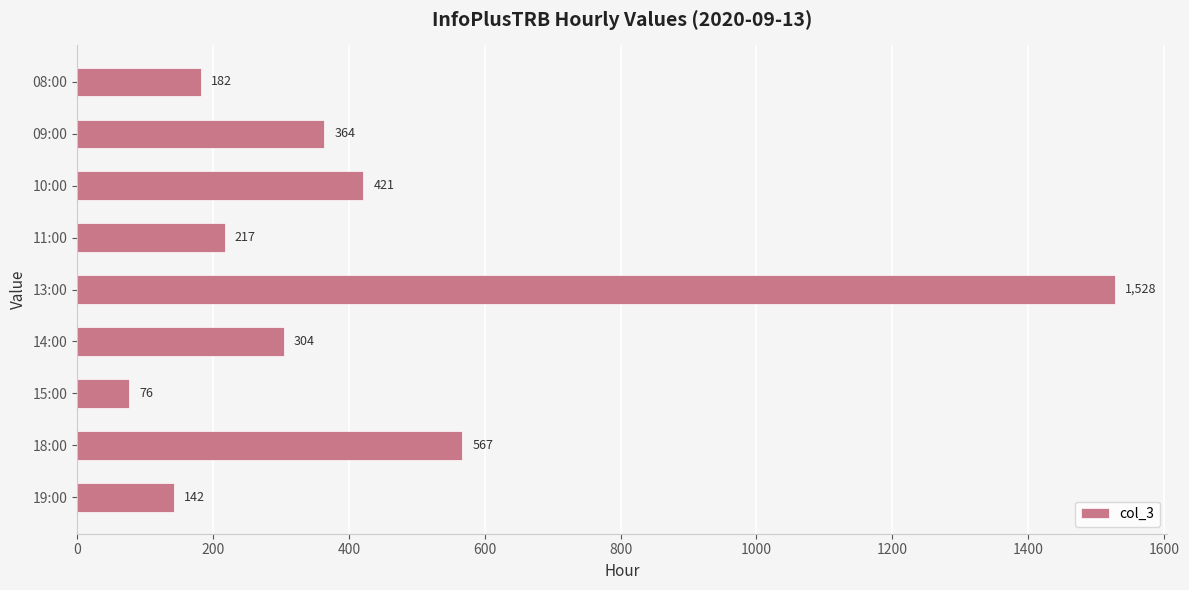

What is the value of the 1st bar from the top?

182